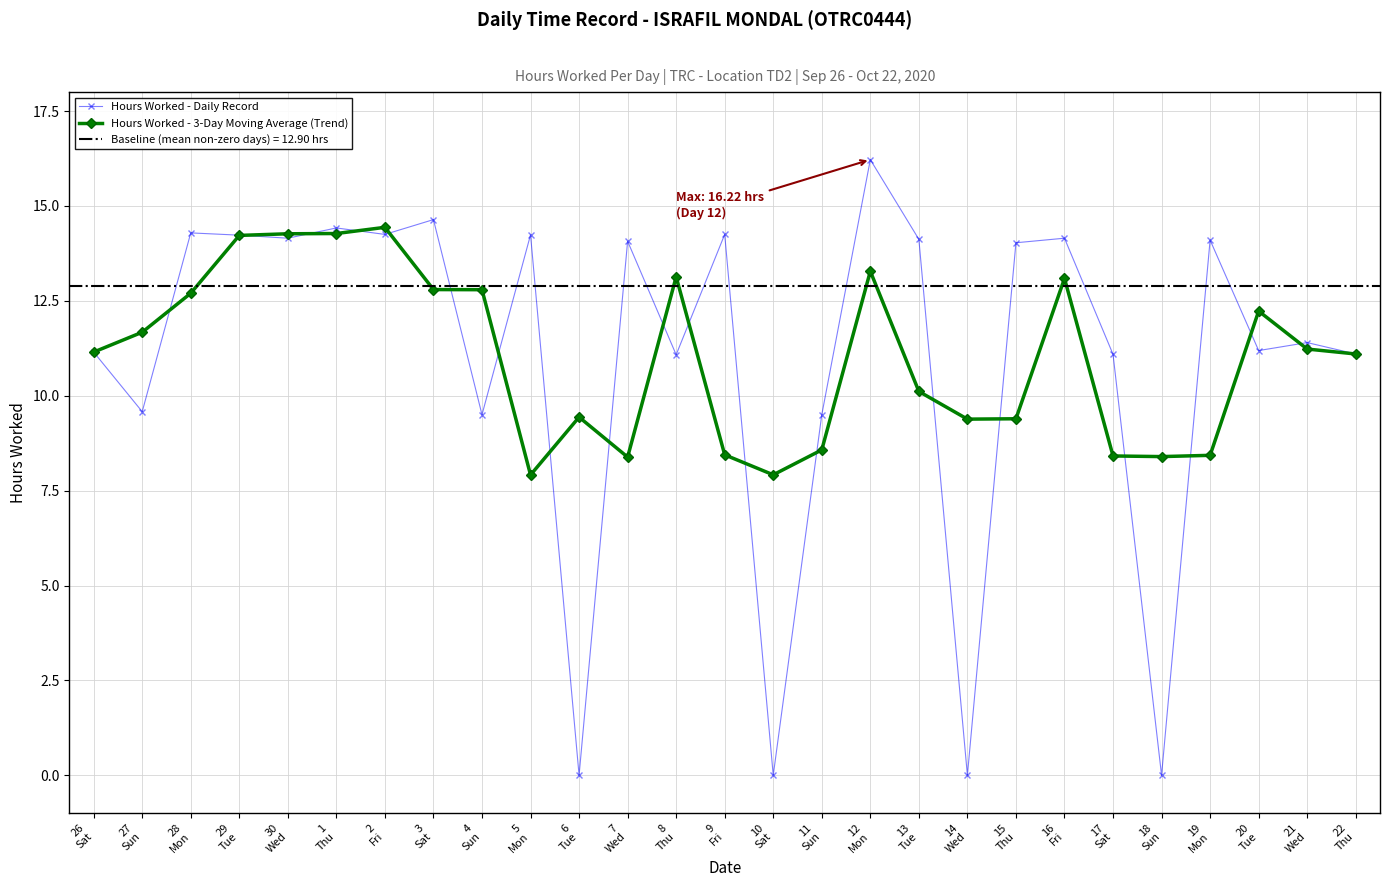

What is the average value of the Hours Worked - Daily Record series?

11.0